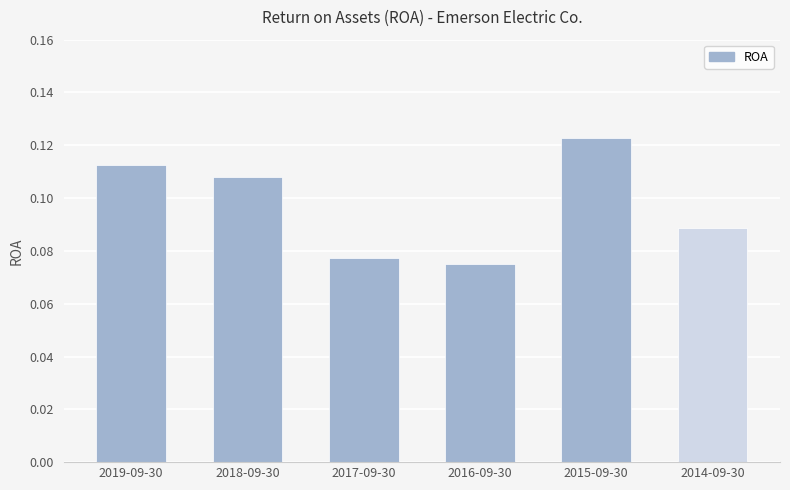

Which has a higher value, 2019-09-30 or 2015-09-30?

2015-09-30